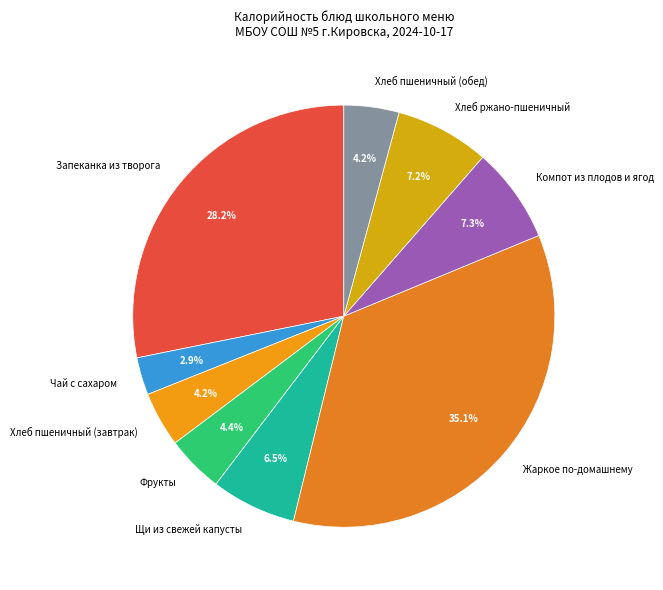

To the nearest percent, what is the average slice percentage?

11%